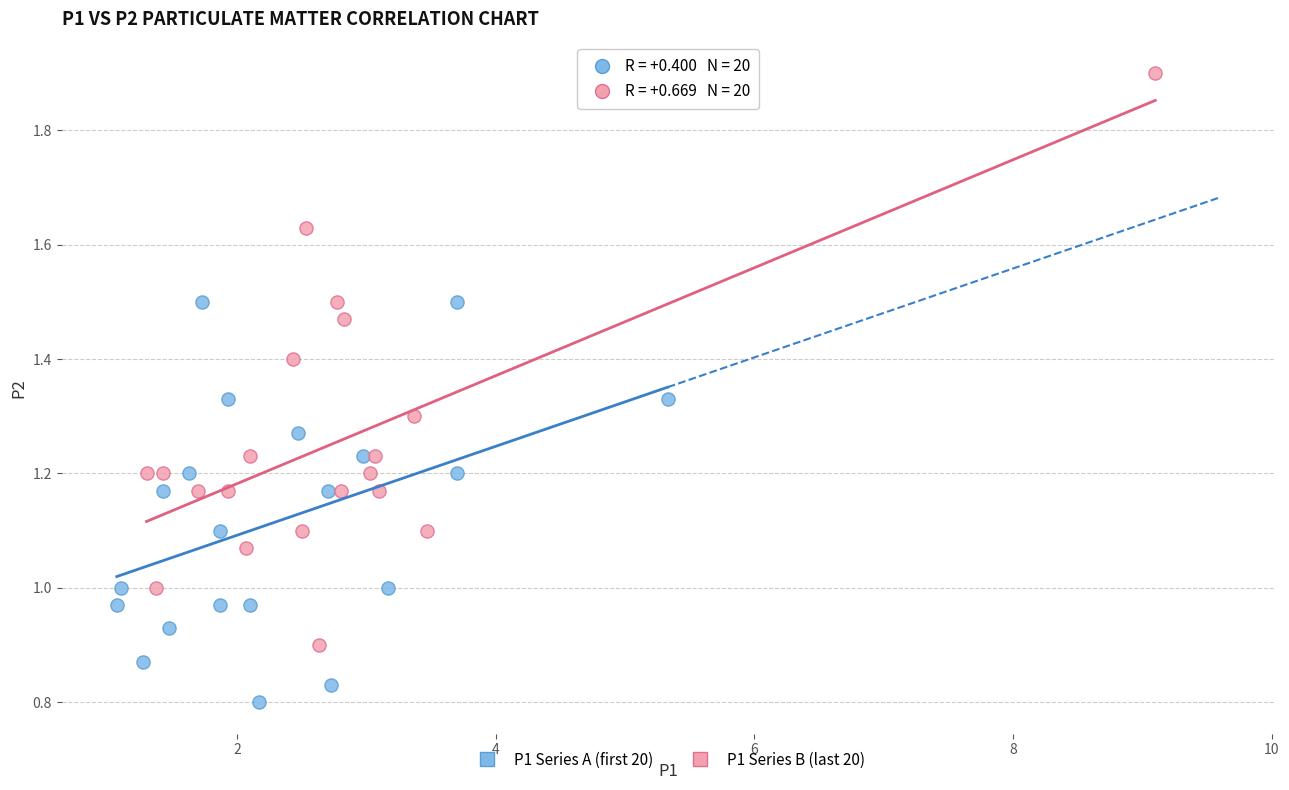

Which series contains the highest Y value?

P1 Series B (last 20)